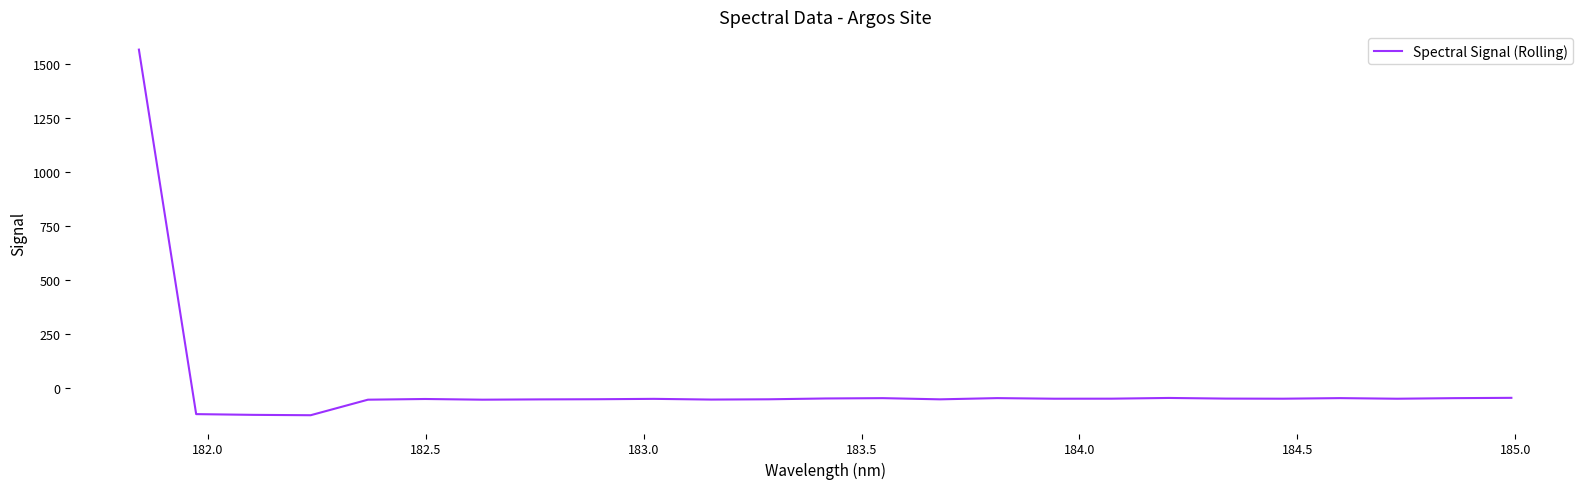

What is the maximum value shown in the chart?

1566.2